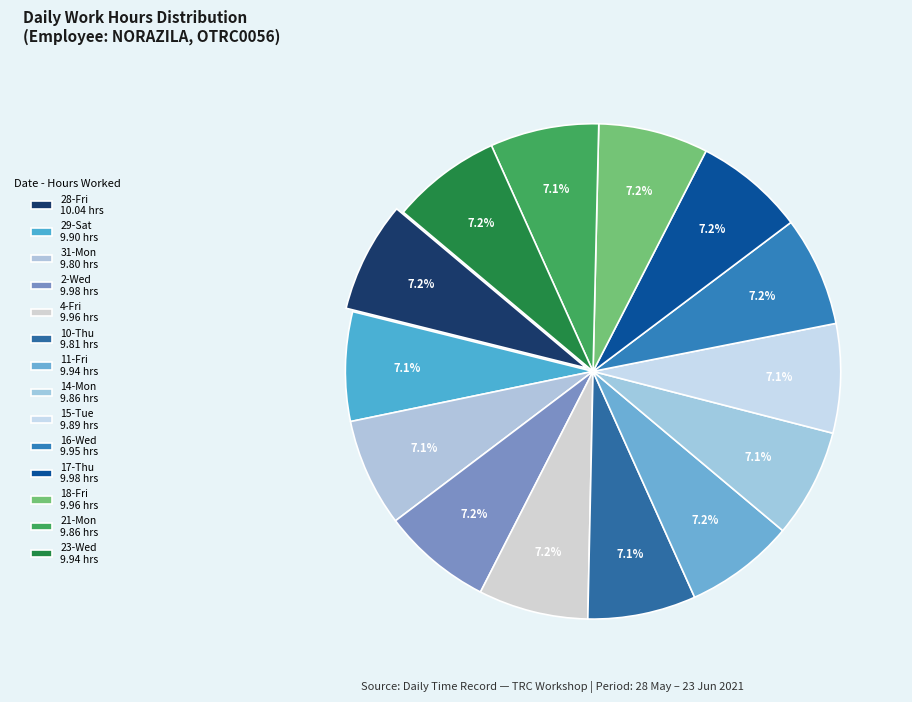

What is the total percentage of 28-Fri and 15-Tue?

14.4%